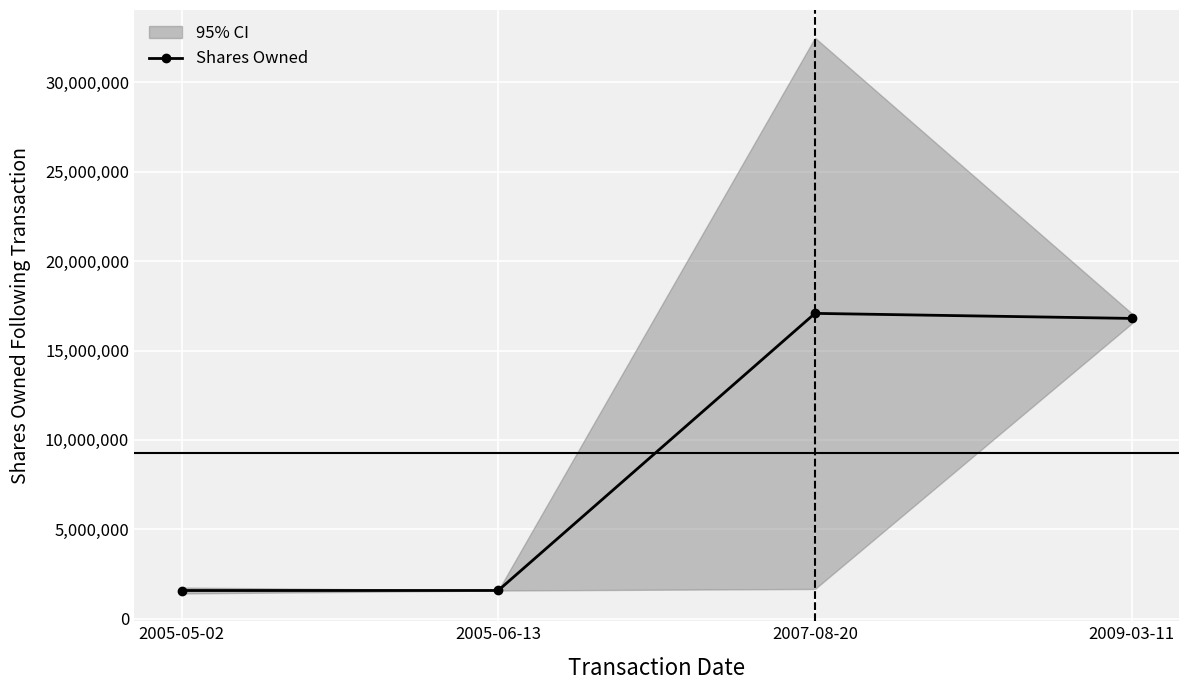

Reading left to right, extract all data points from this chart.

1571716	1574866	17078798	16796298